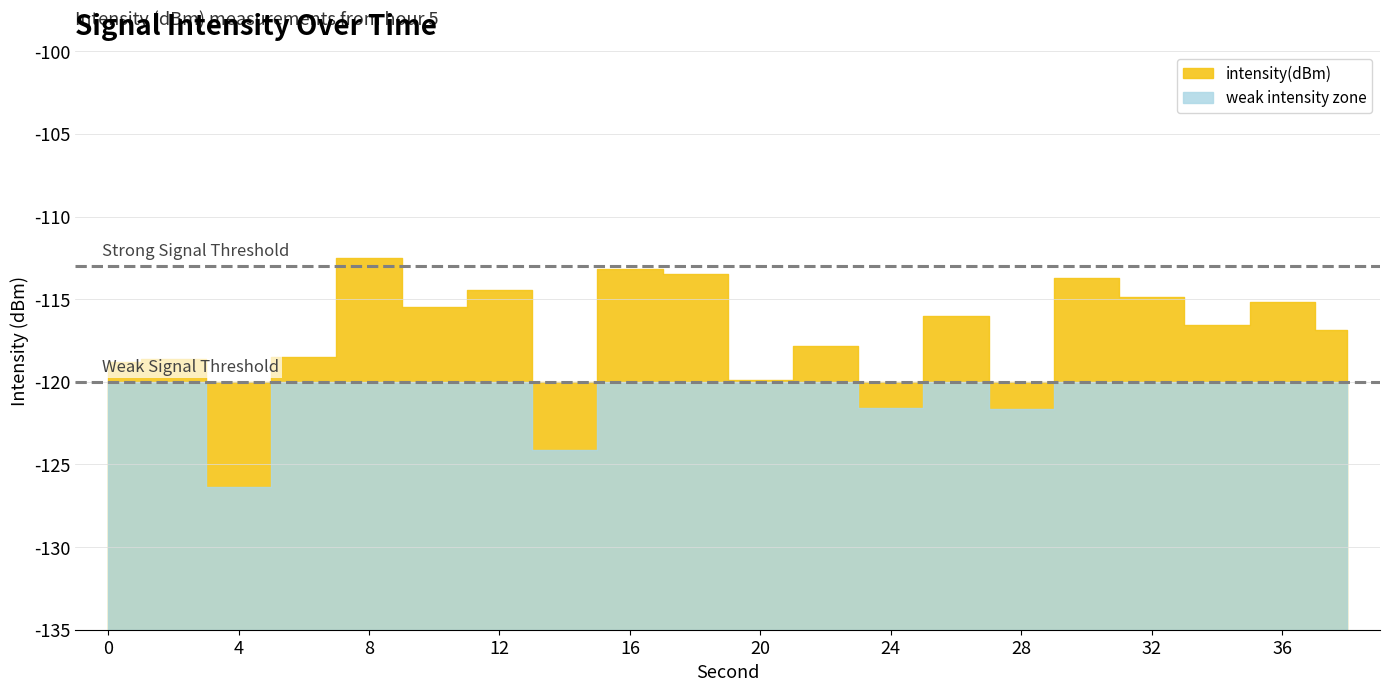

What is the value of the 13th point from the left?

-121.6